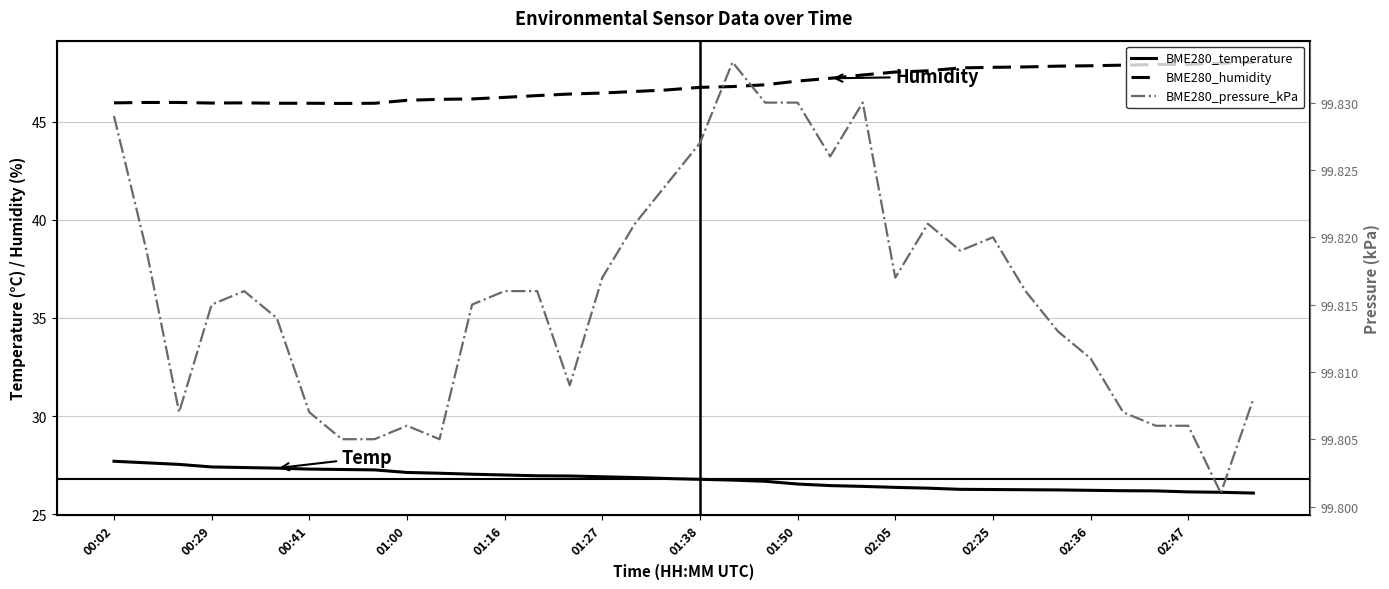

At 19, list the series in order from largest to smallest.

BME280_pressure_kPa, BME280_humidity, BME280_temperature